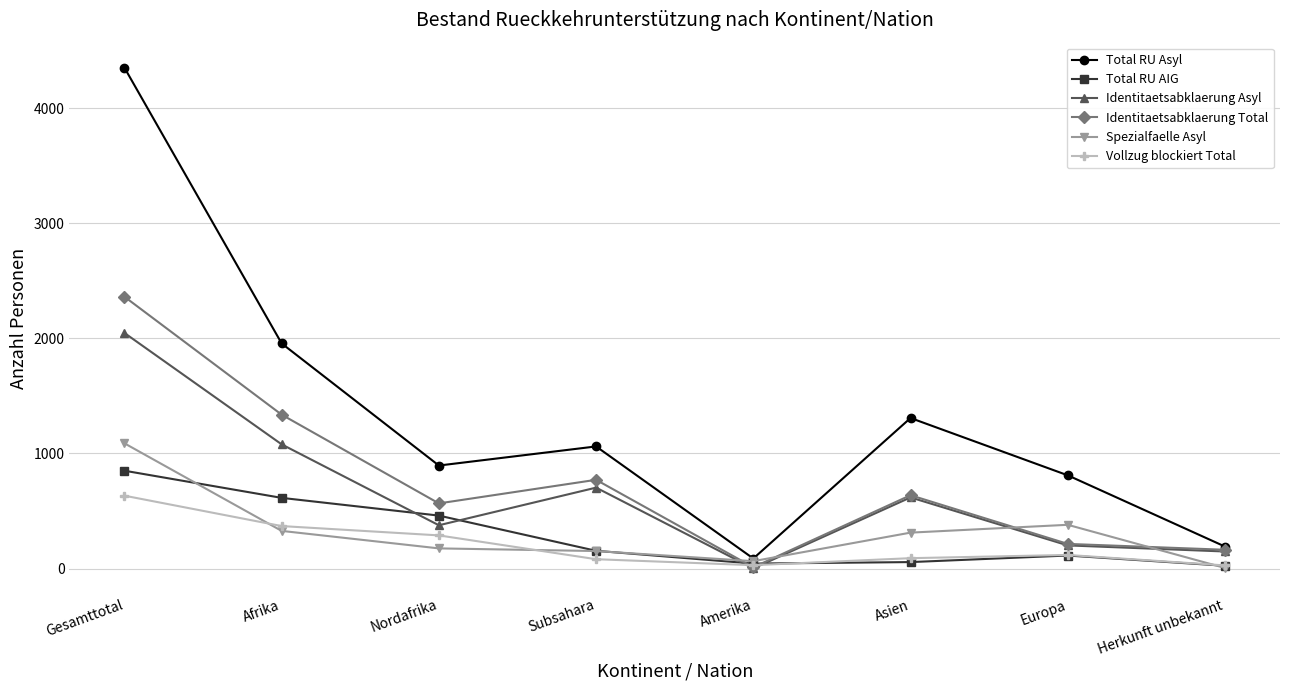

Which category has the highest value across all series?

Gesamttotal